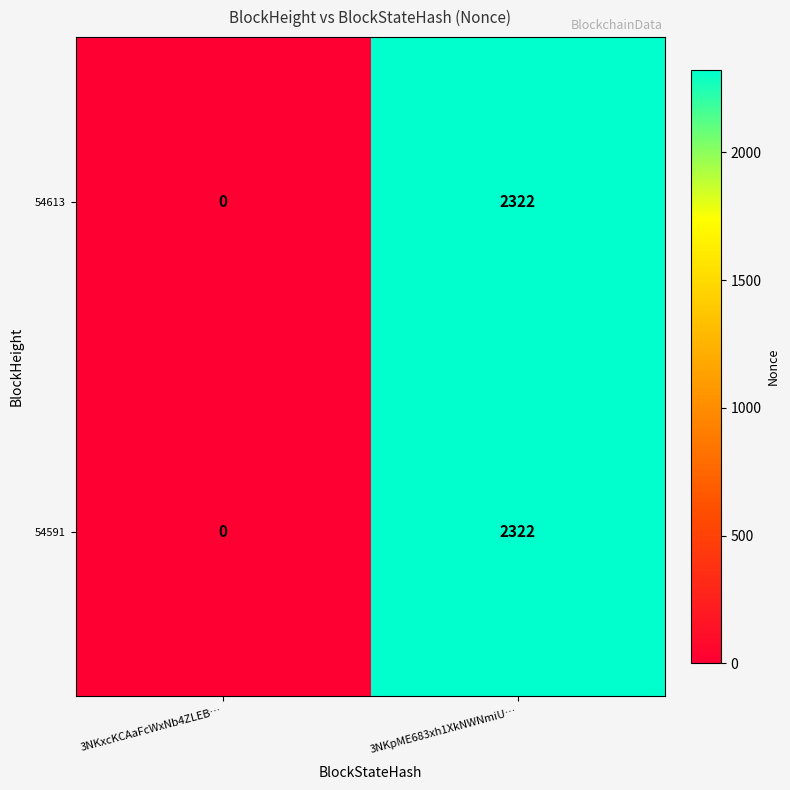

What is the maximum value for 54591?

2322